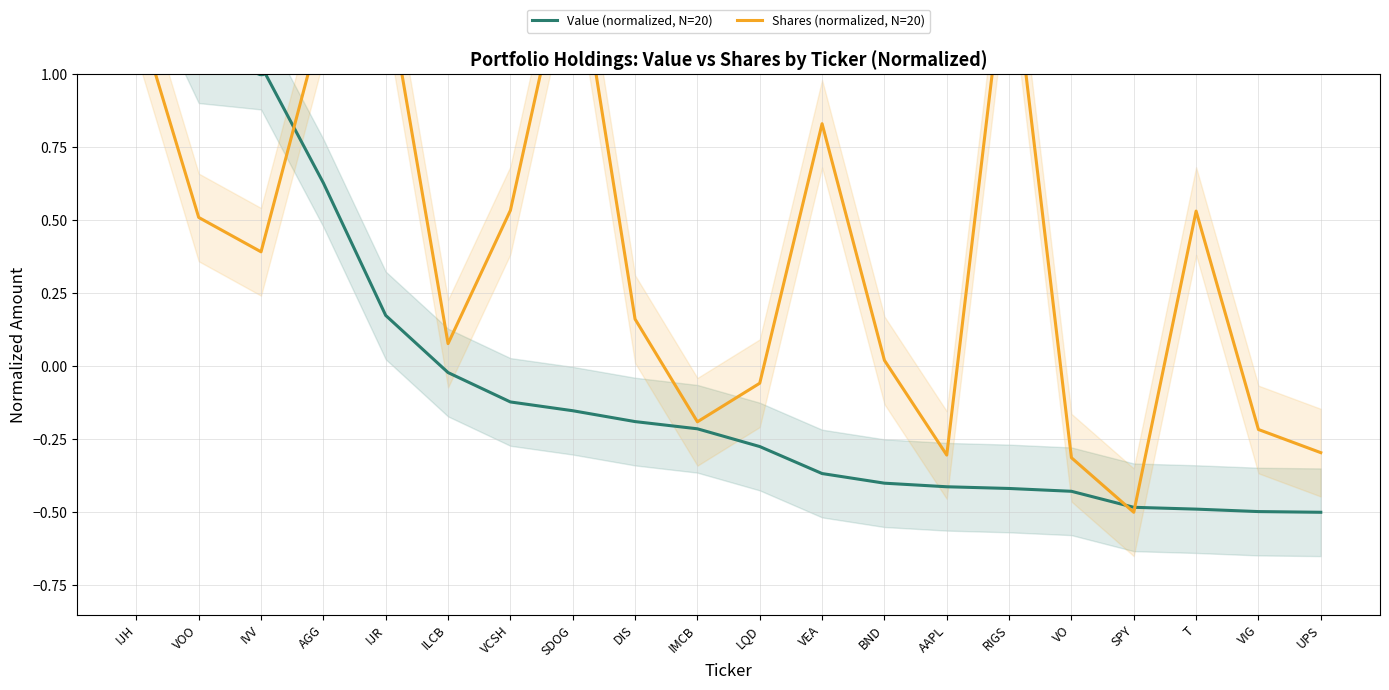

At which label does Shares (normalized, N=20) reach its peak?

SDOG